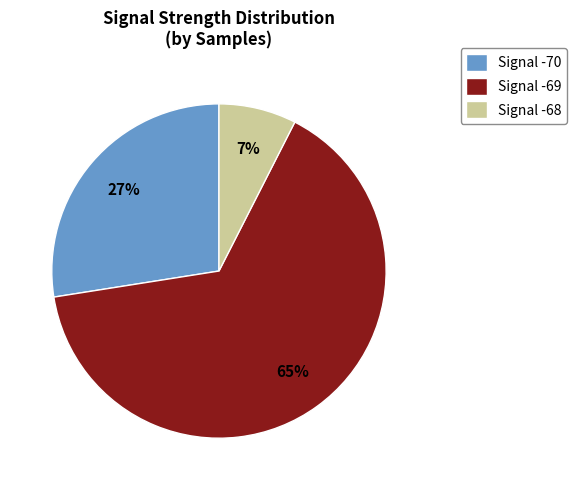

To the nearest percent, what portion does Signal -68 represent?

7%